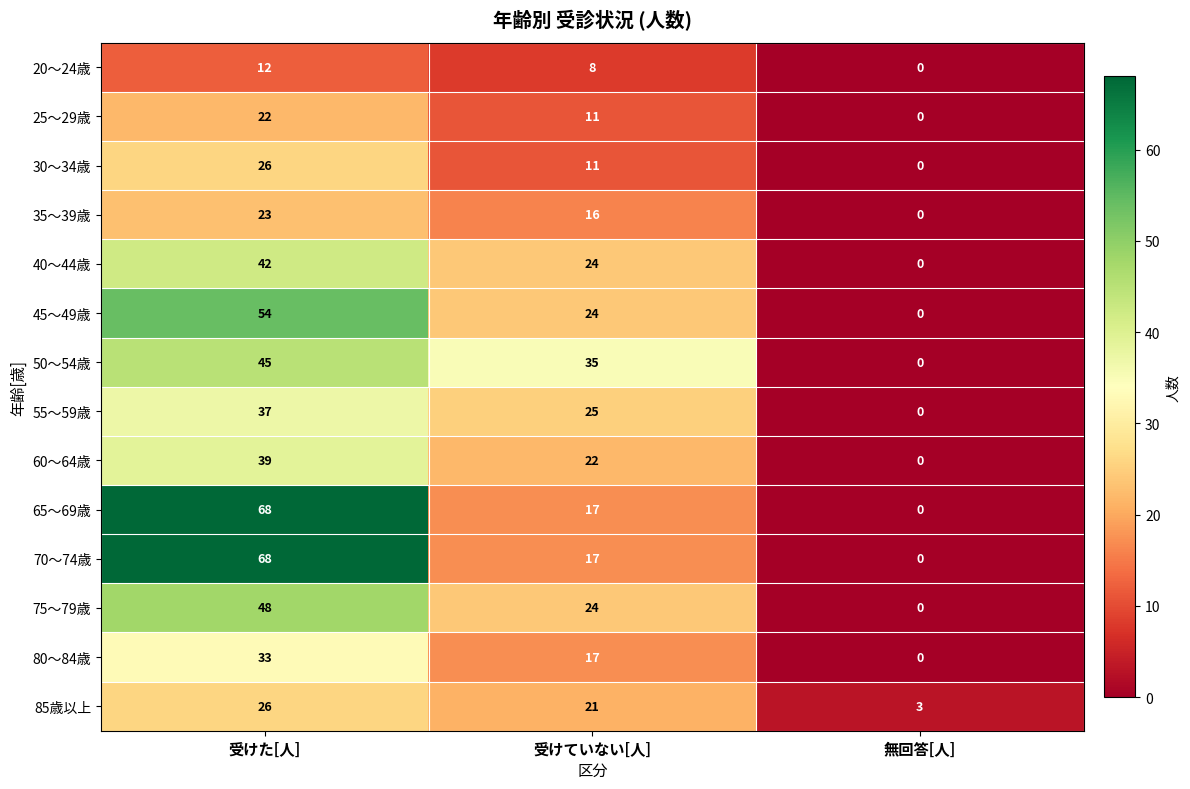

Count the number of categories in the chart.

3